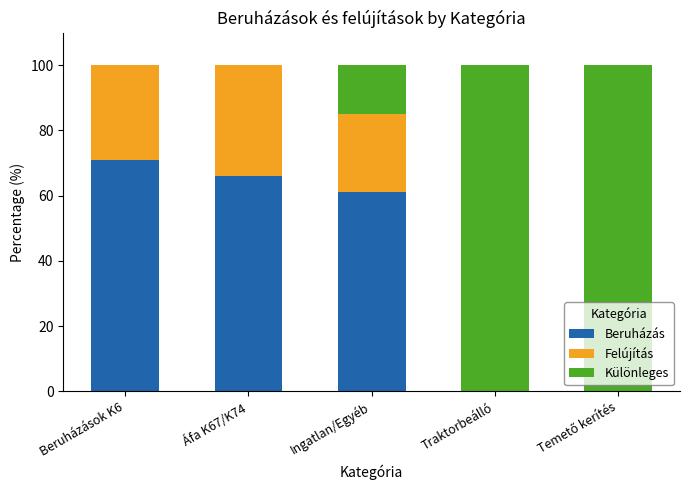

What is the sum of the Beruházás values at Beruházások K6 and Traktorbeálló?

71.0